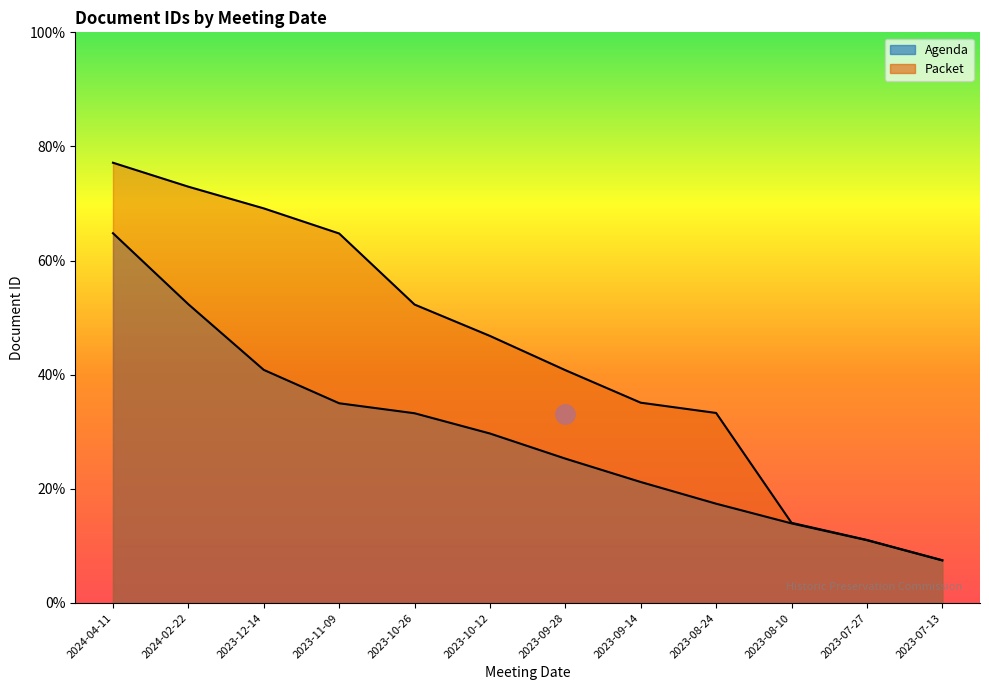

Reading left to right, transcribe all the data shown in this chart.

Agenda: 13296	13047	12817	12700	12665	12594	12506	12424	12348	12279	12220	12149
Packet: 13543	13459	13383	13295	13046	12936	12816	12702	12666	12281	12221	12150